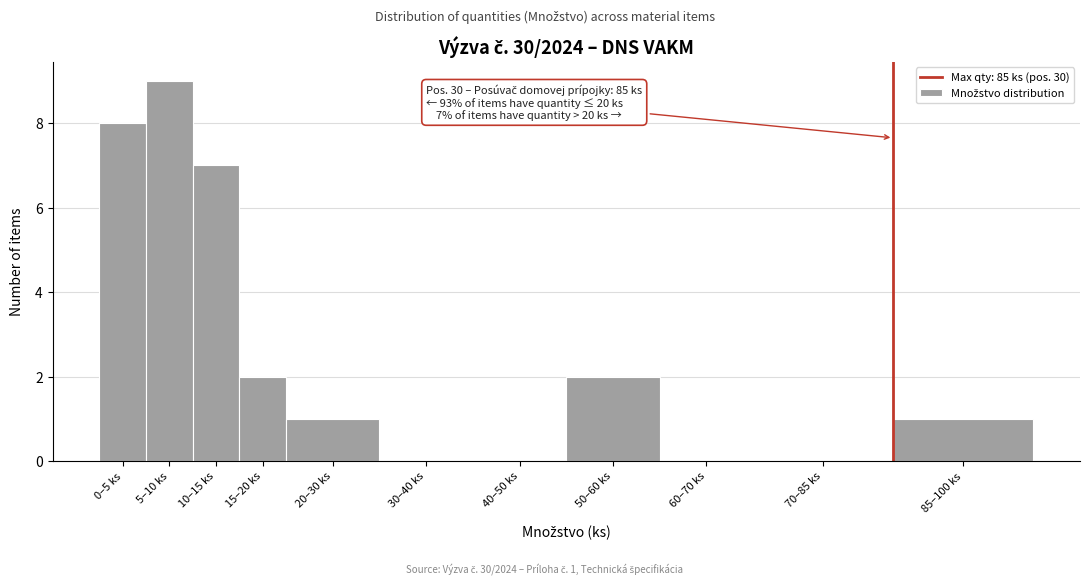

Reading left to right, extract all data points from this chart.

0–5 ks=8	5–10 ks=9	10–15 ks=7	15–20 ks=2	20–30 ks=1	30–40 ks=0	40–50 ks=0	50–60 ks=2	60–70 ks=0	70–85 ks=0	85–100 ks=1